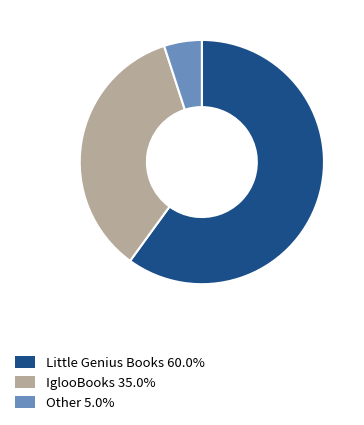

Is the sum of Little Genius Books and Other greater than half?

Yes